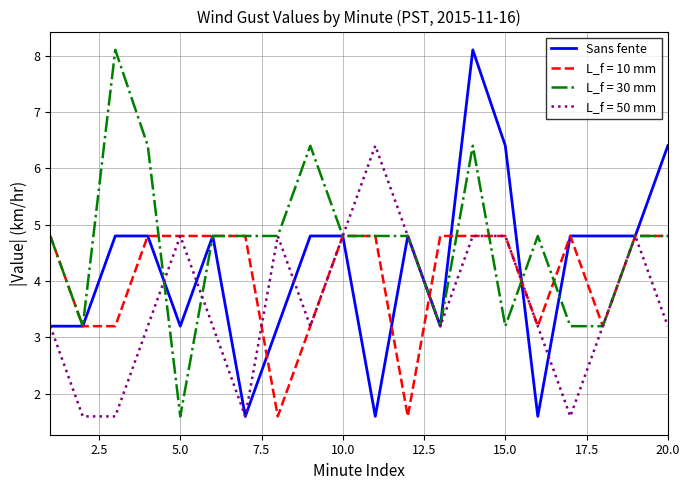

What is the minimum value for L_f = 10 mm?

1.6